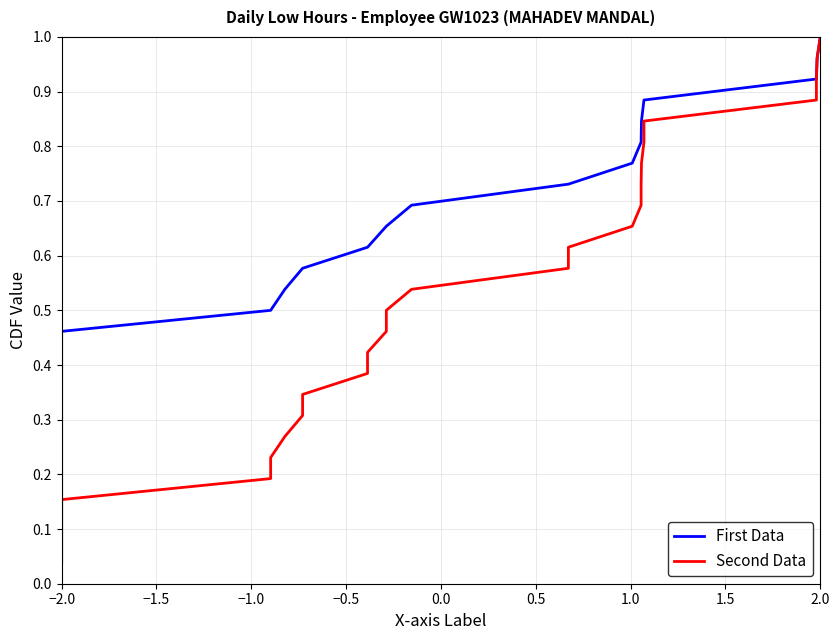

Is the value of Second Data at 17 greater than the value of First Data at 1.0?

Yes